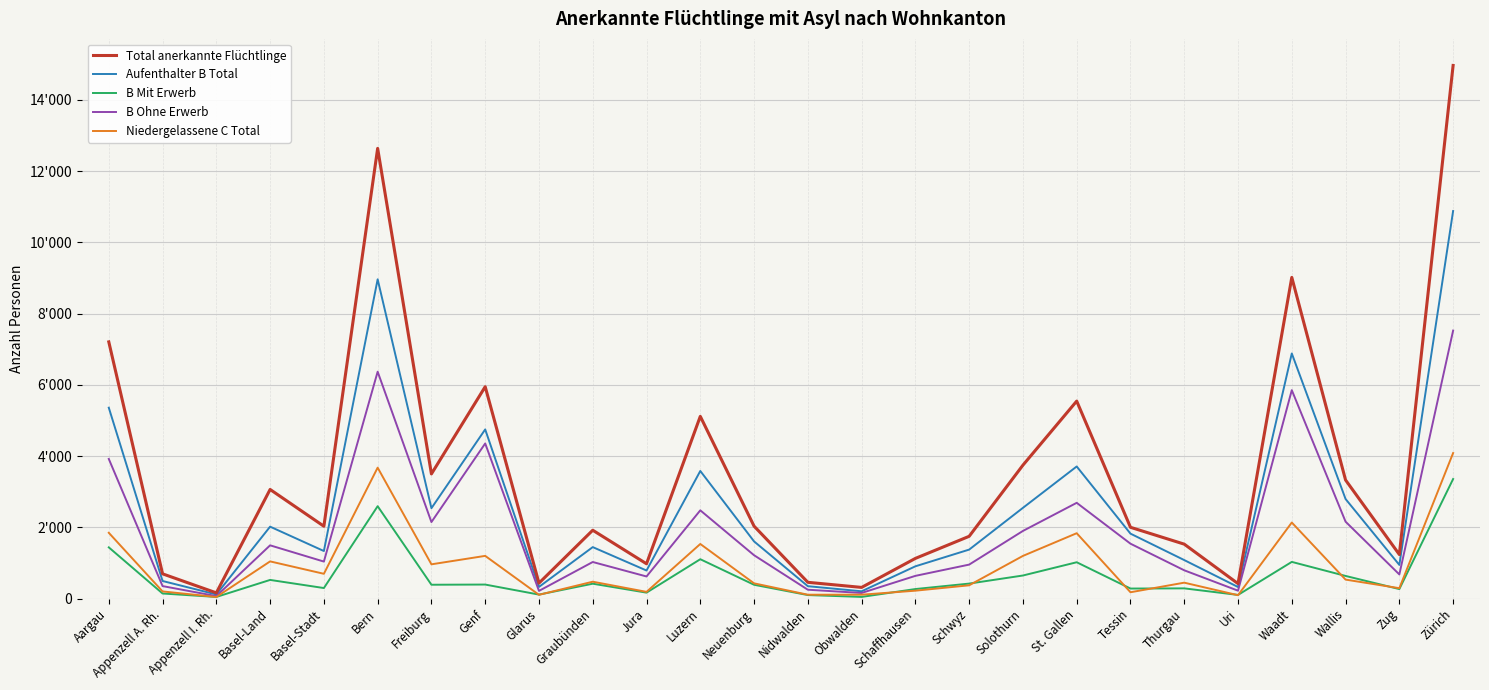

At which label does Niedergelassene C Total first exceed 474?

Aargau